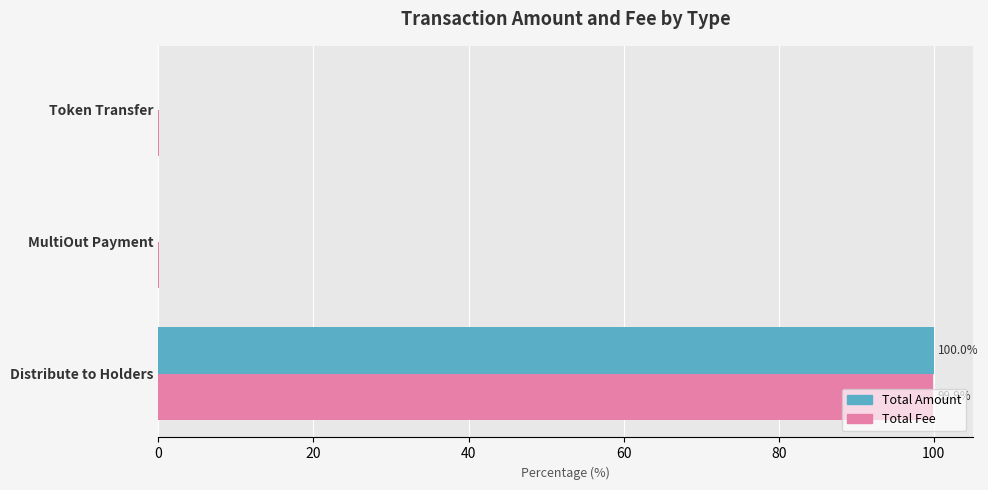

At which category is the sum across all series the highest?

Distribute to Holders